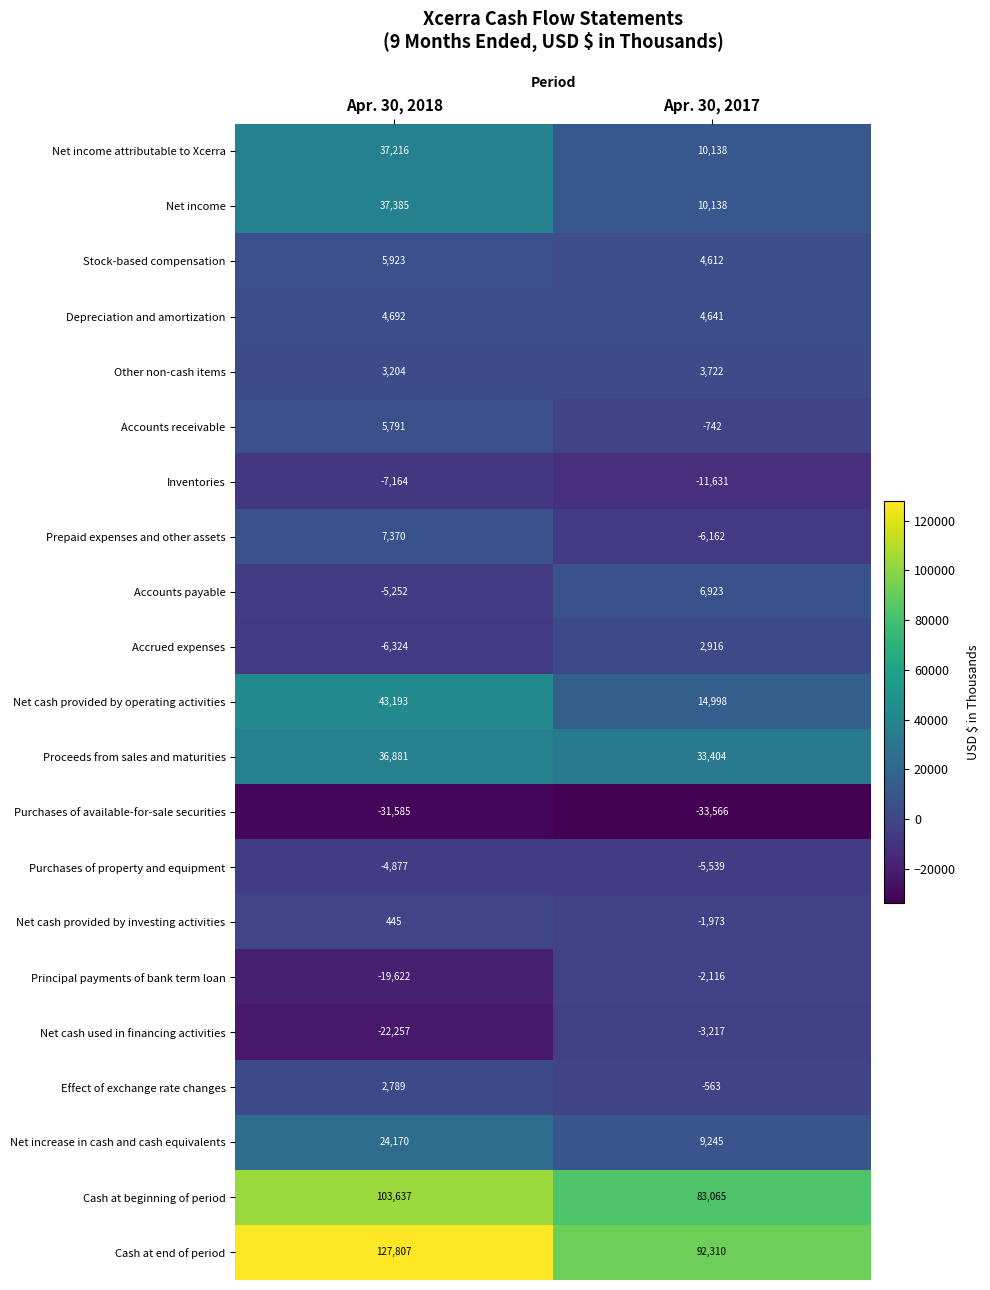

What is the spread (max minus min) of values at Apr. 30, 2017?

125876